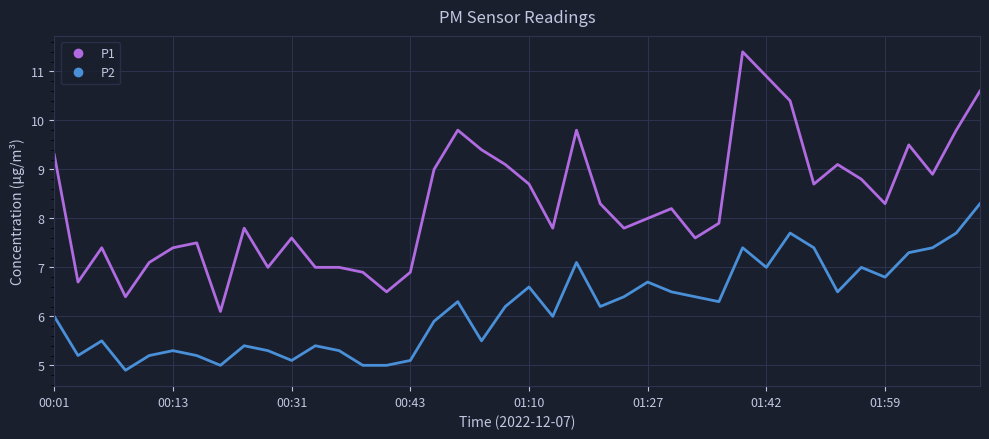

What is the difference between the maximum and minimum values in the P2 series?

3.4